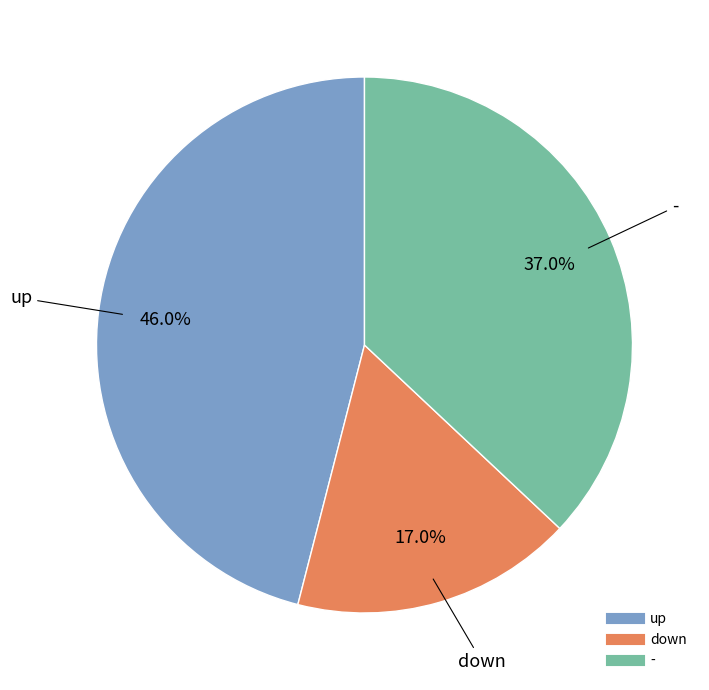

What percentage is the up slice, to the nearest percent?

46%